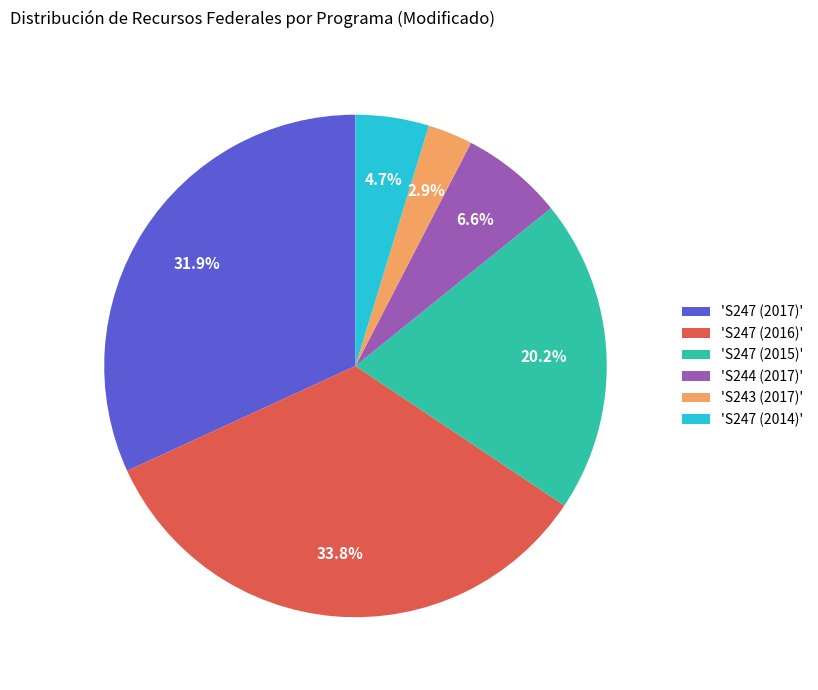

Rank the categories by value from highest to lowest.

'S247 (2016)', 'S247 (2017)', 'S247 (2015)', 'S244 (2017)', 'S247 (2014)', 'S243 (2017)'